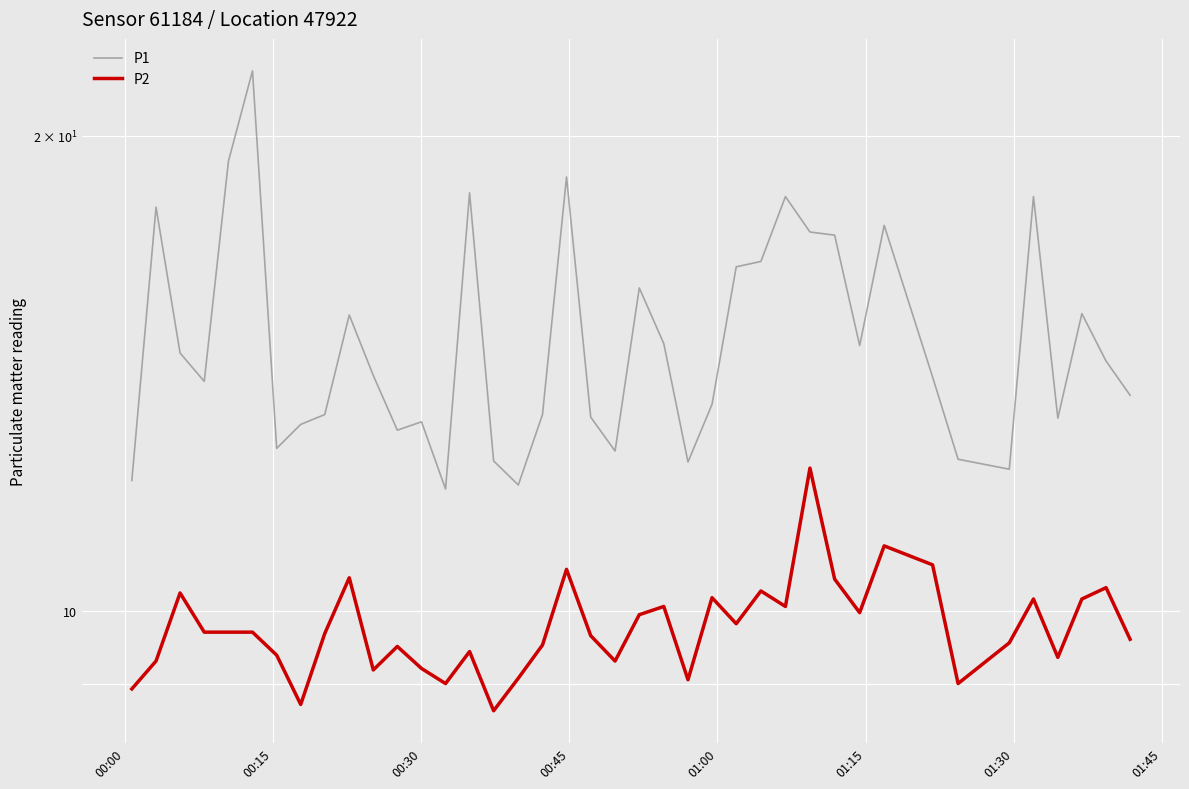

Does the chart display data point markers on the line(s)?

No